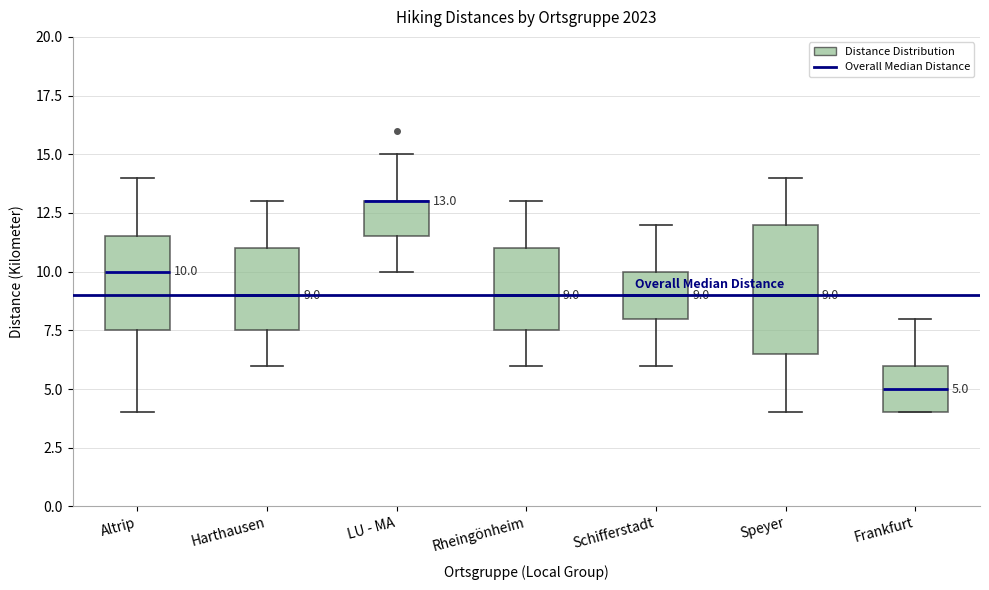

Which box is the tallest, from its lower edge to its upper edge?

Speyer